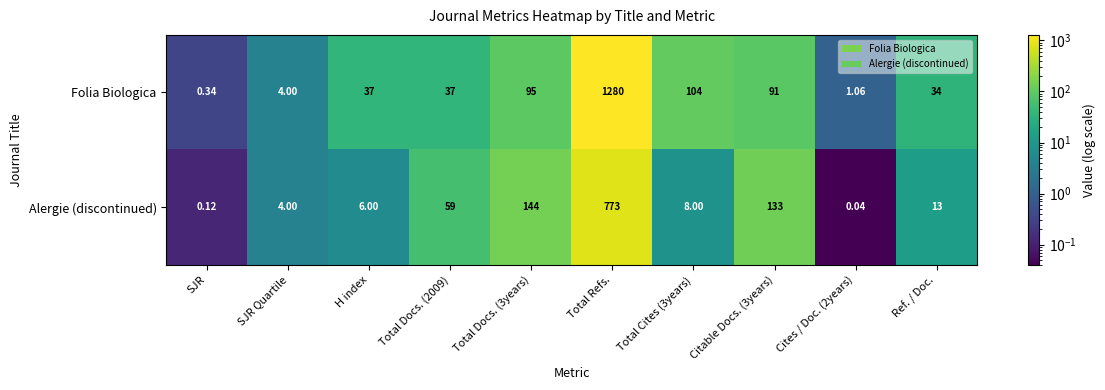

Between Total Refs. and Cites / Doc. (2years), which series saw the biggest shift?

Folia Biologica